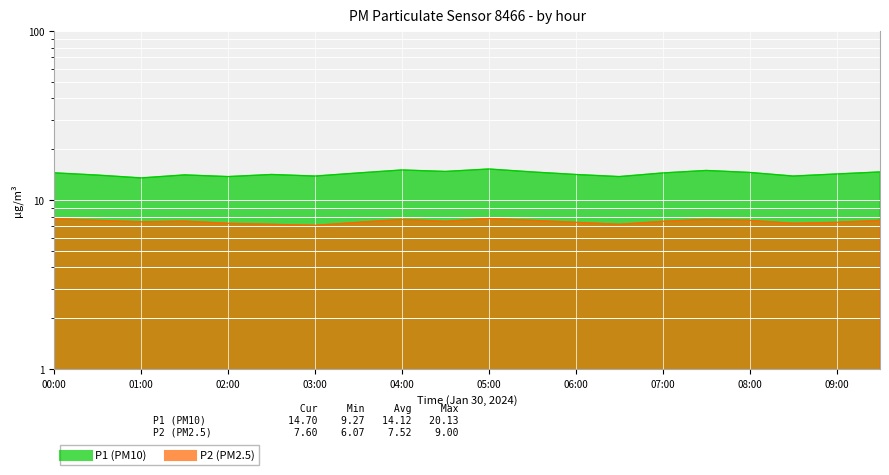

Reading right to left, extract all data points from this chart.

P1: 14.7	14.3	13.9	14.6	15.0	14.5	13.8	14.2	14.7	15.3	14.8	15.1	14.5	13.9	14.2	13.8	14.1	13.6	14.1	14.5
P2: 7.6	7.4	7.3	7.6	7.7	7.5	7.2	7.4	7.6	7.8	7.5	7.7	7.4	7.1	7.2	7.3	7.5	7.5	7.6	7.8